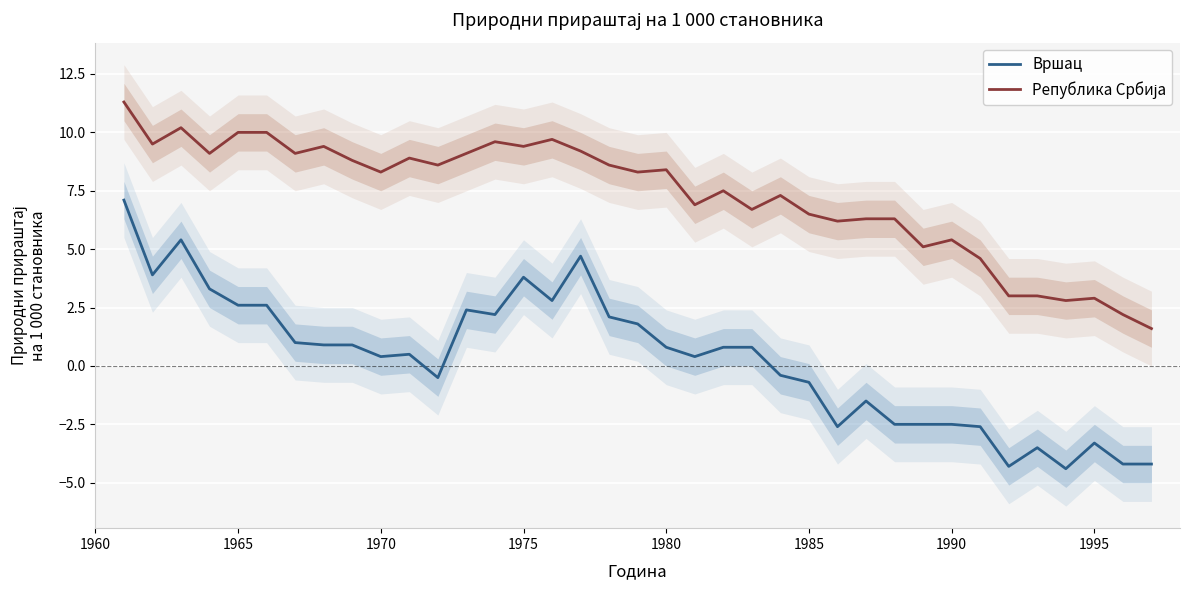

What is the maximum value for Република Србија?

11.3